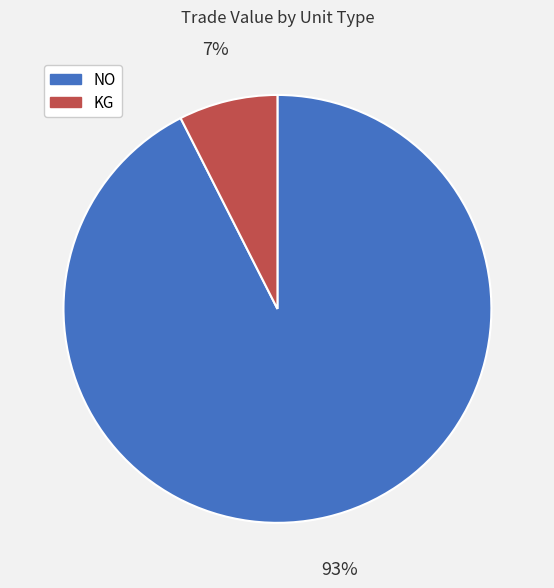

Do KG and NO together represent more than half of the pie?

Yes